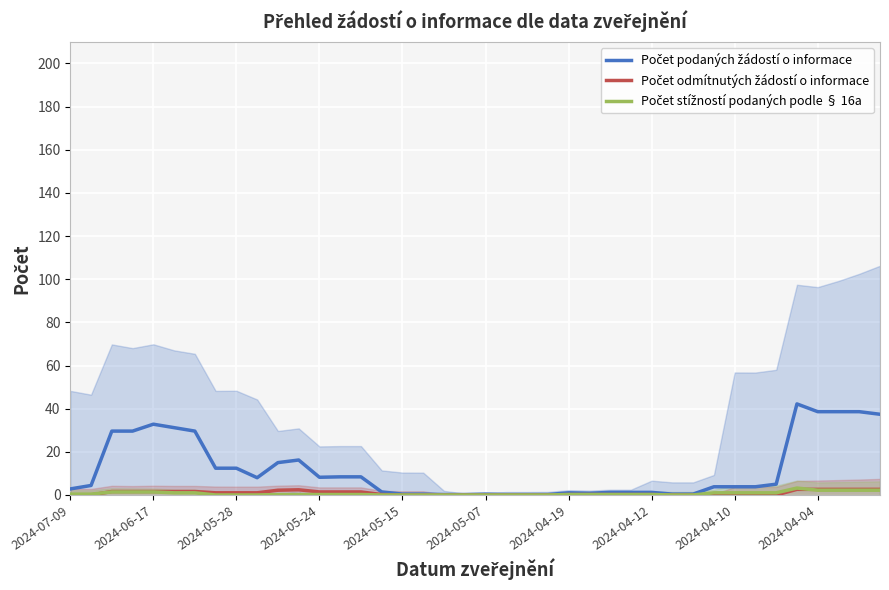

The value of Počet odmítnutých žádostí o informace at 2024-05-24 is 1.6. True or false?

True